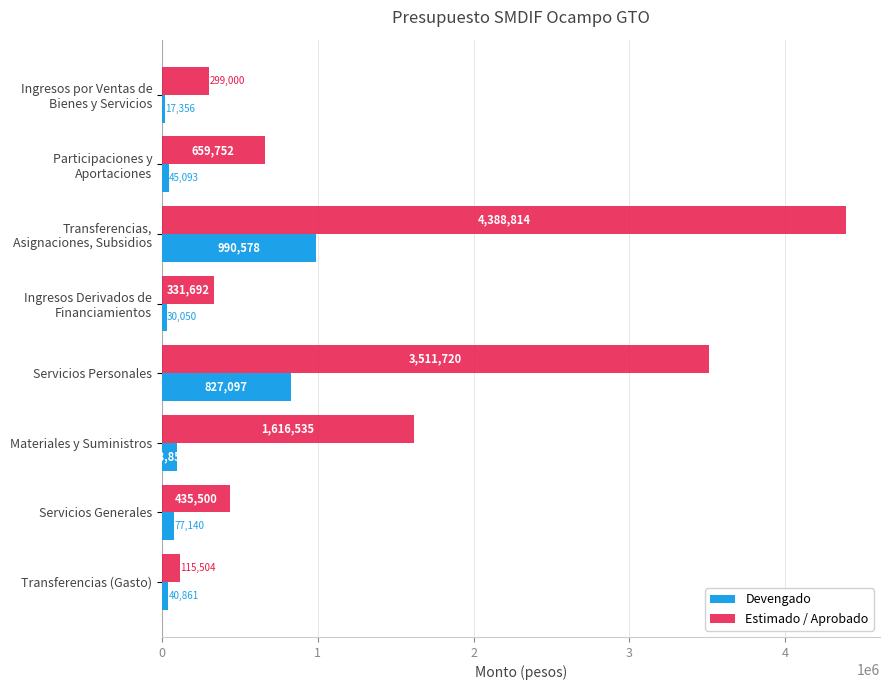

What is the maximum value shown in the chart?

4388813.5